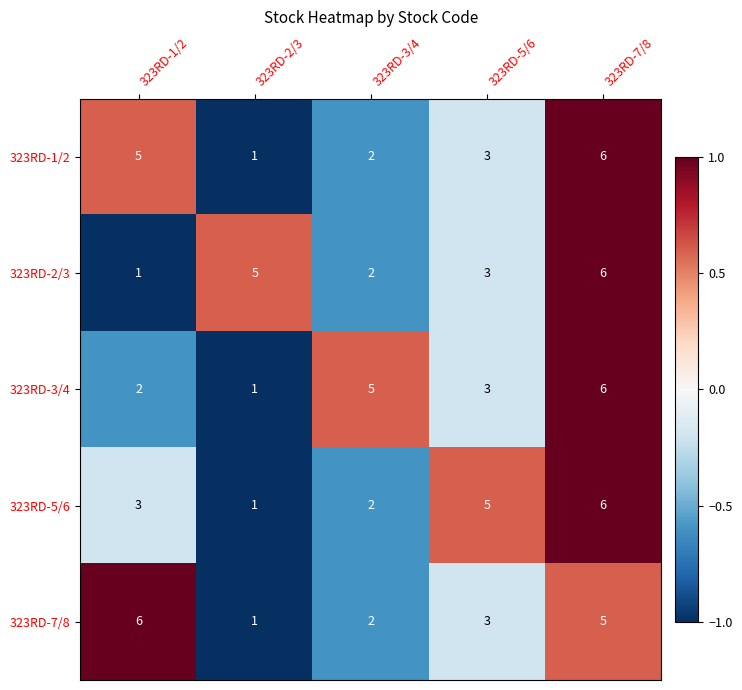

Rank the categories by 323RD-2/3 value from lowest to highest.

323RD-1/2, 323RD-3/4, 323RD-5/6, 323RD-2/3, 323RD-7/8